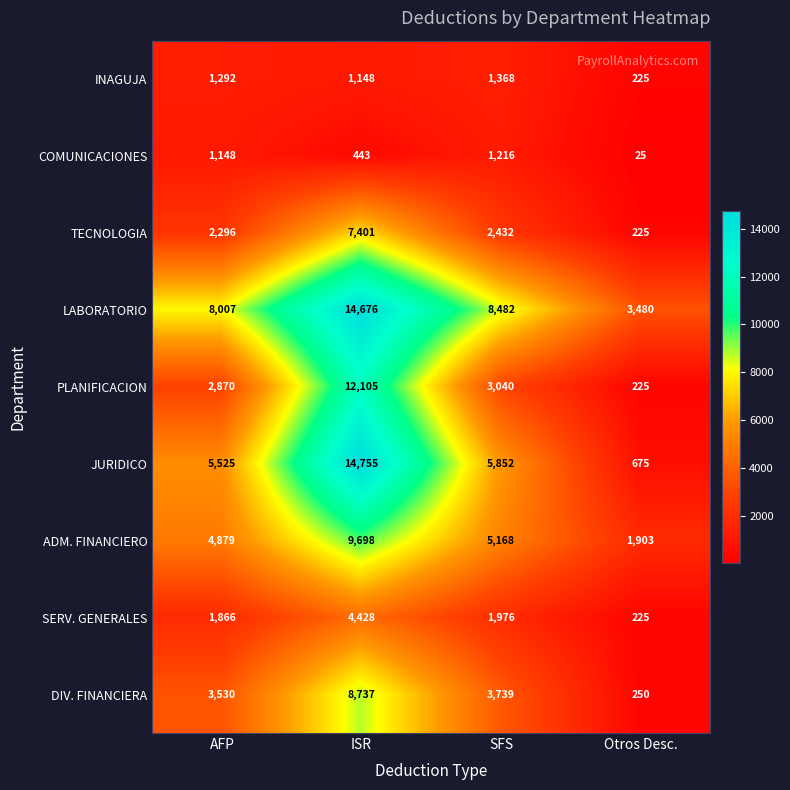

Which label corresponds to the largest value in the chart?

ISR